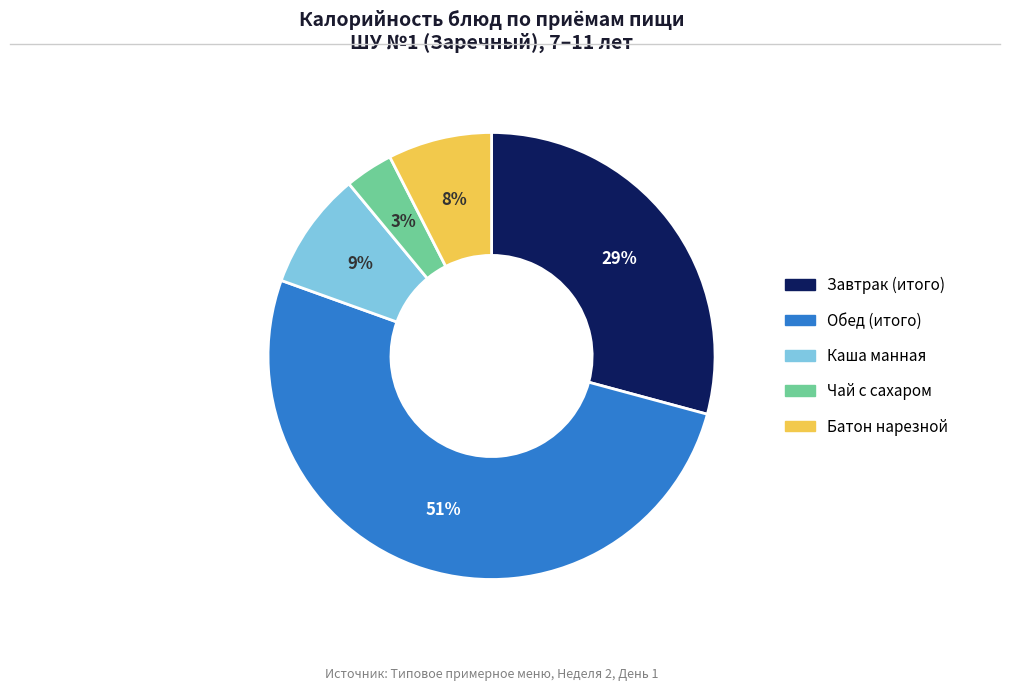

What is the largest slice in the pie chart?

Обед (итого)